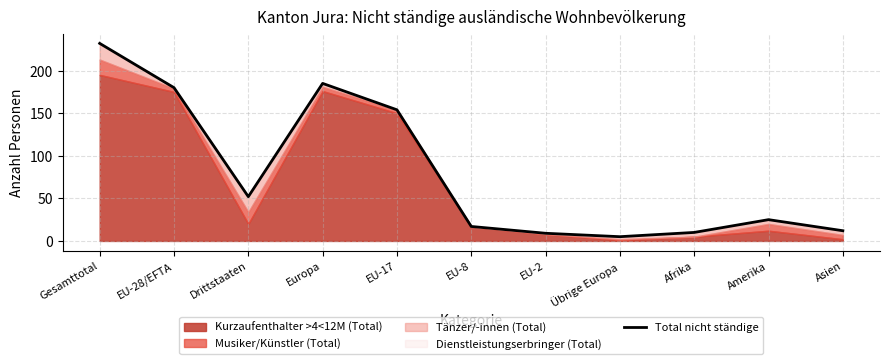

What is the maximum value shown in the chart?

232